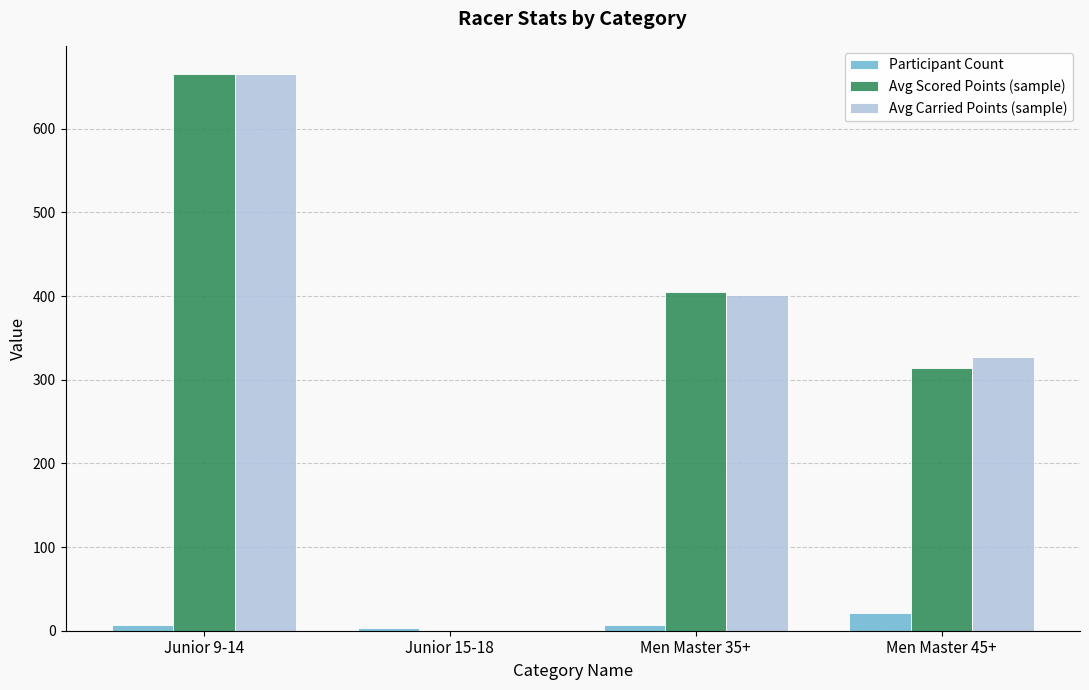

At which category is the sum across all series the highest?

Junior 9-14